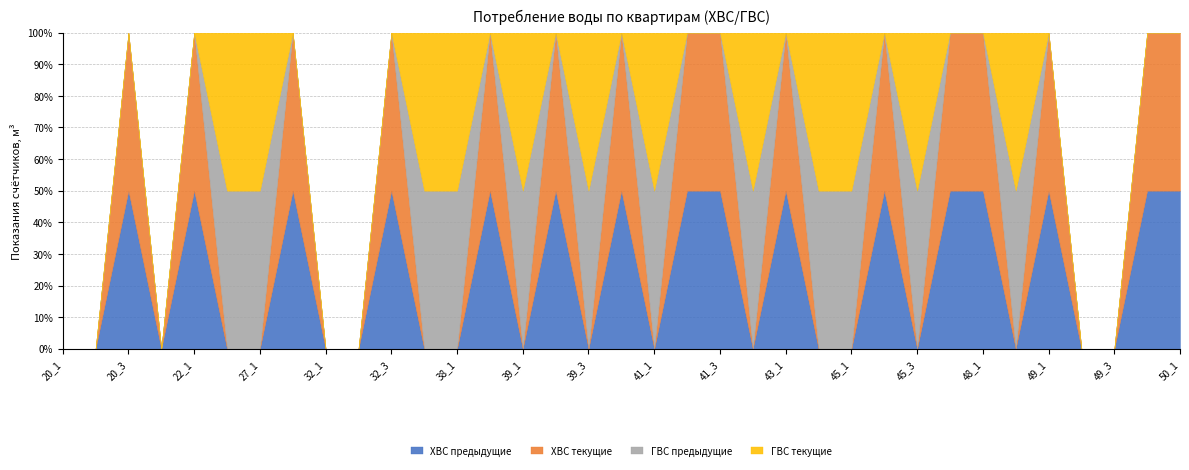

Which category has the highest value in the ГВС текущие series?

43_2